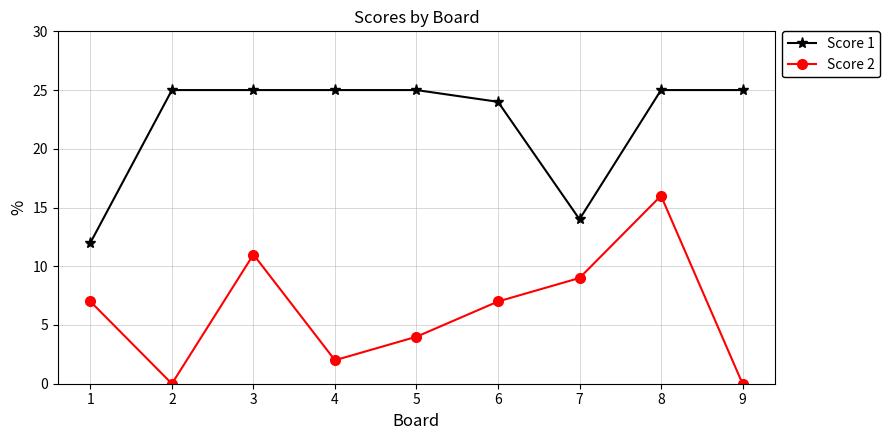

True or false: Score 2 and Score 1 intersect in this chart.

False